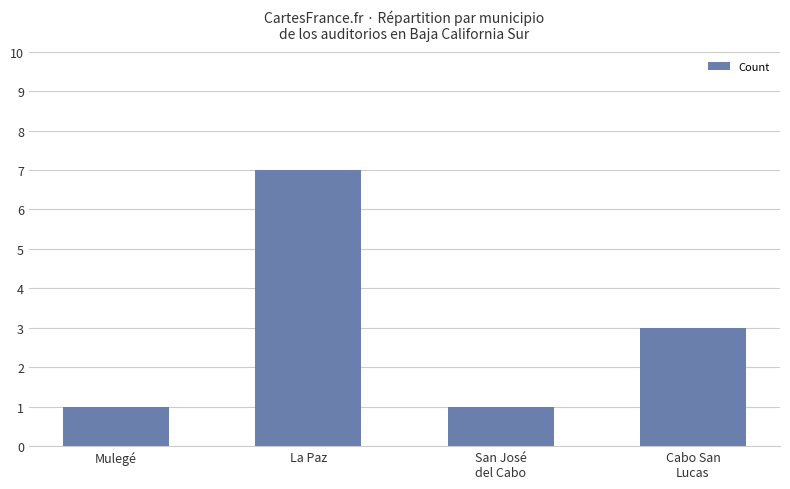

What is the label of the 4th bar from the right?

Mulegé